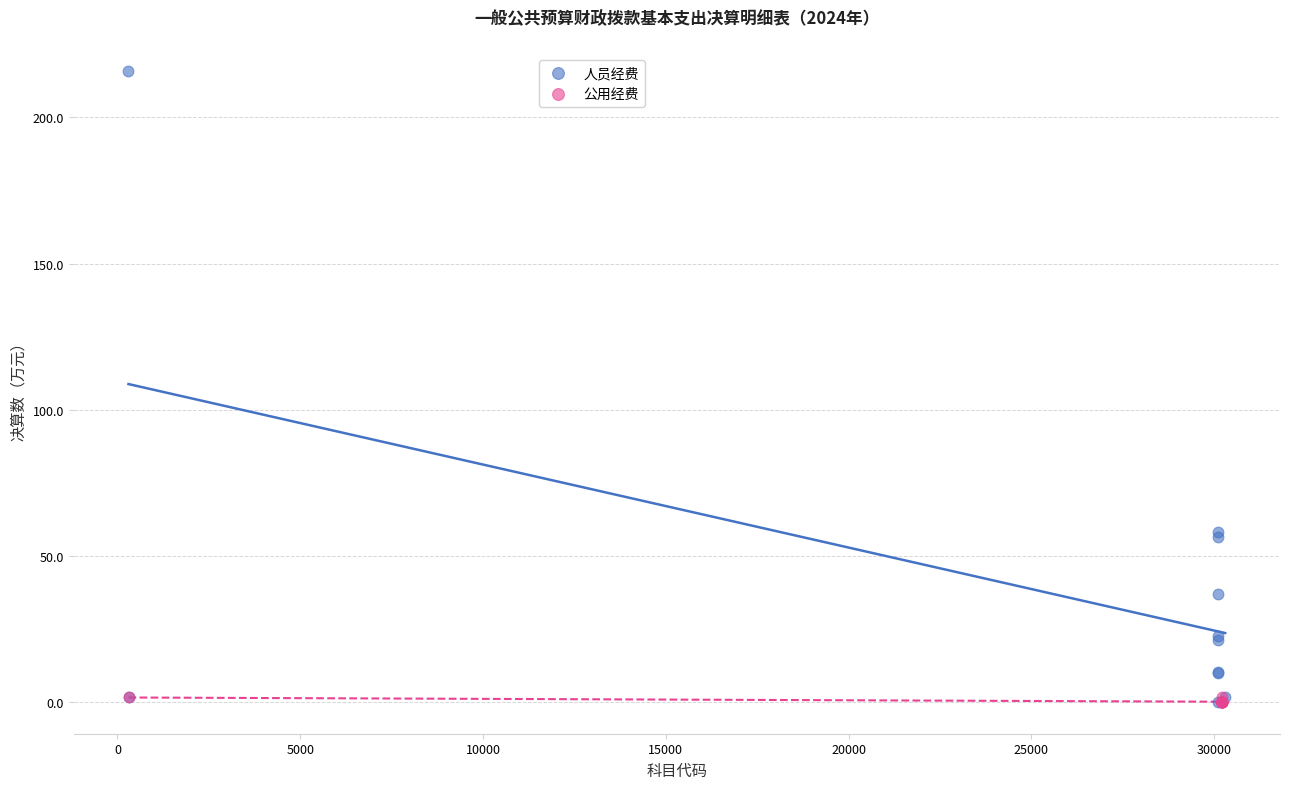

Which series has the widest spread of Y values?

人员经费